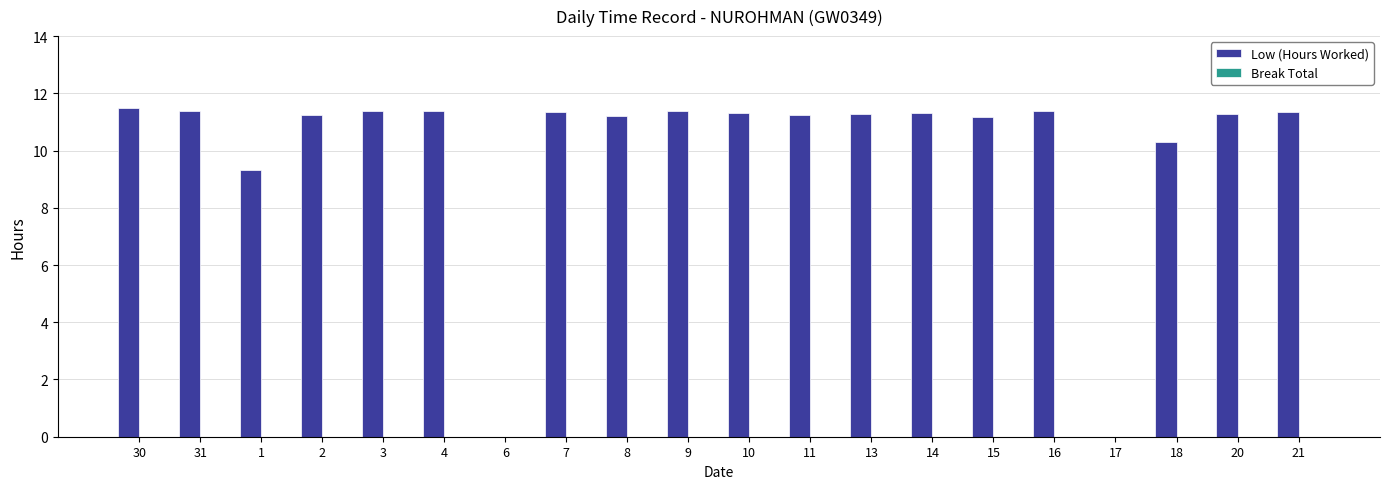

What is the maximum value shown in the chart?

11.5